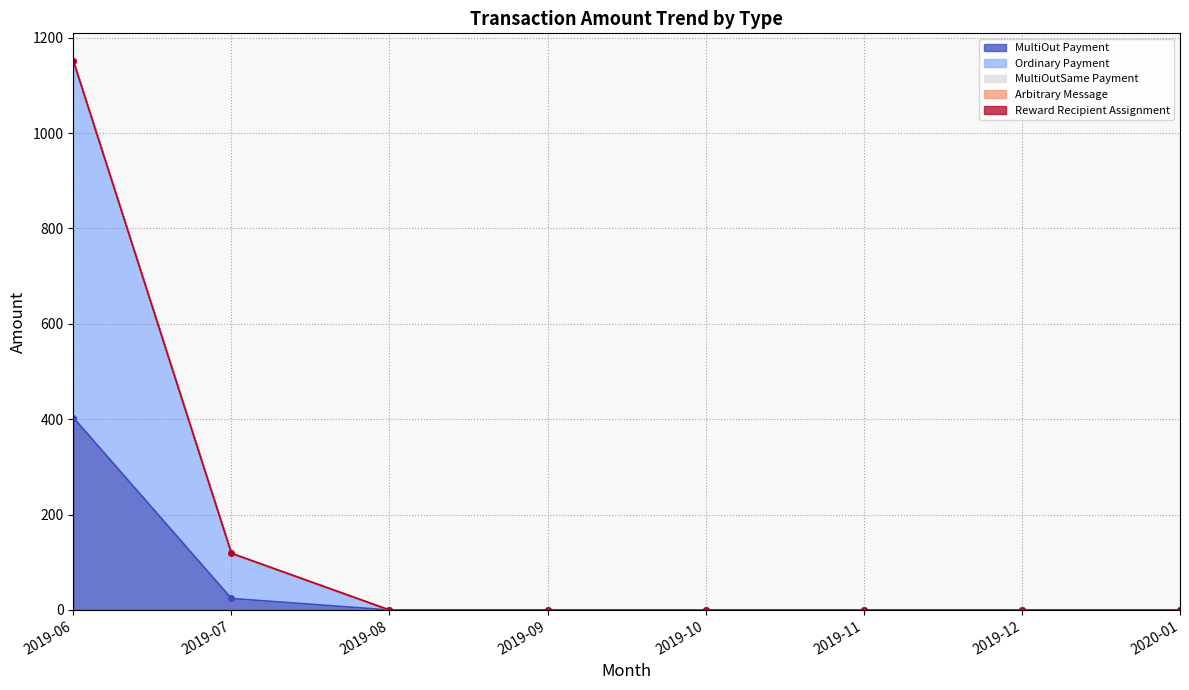

How many distinct data groups are displayed?

5